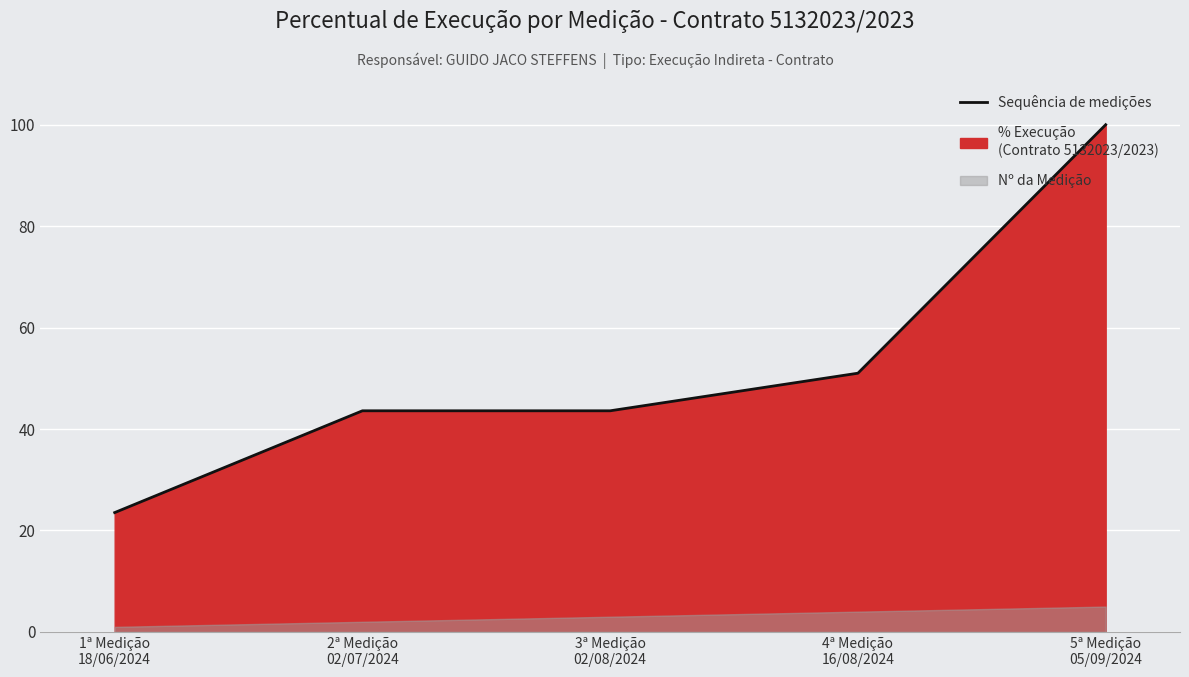

List the labels in order of value, largest first.

5ª Medição
05/09/2024, 4ª Medição
16/08/2024, 2ª Medição
02/07/2024, 3ª Medição
02/08/2024, 1ª Medição
18/06/2024